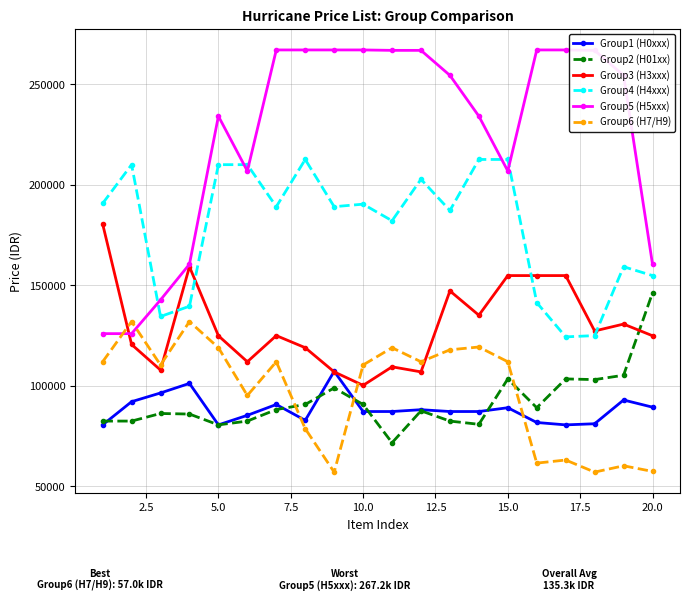

At how many categories does at least one series exceed 167630?

17